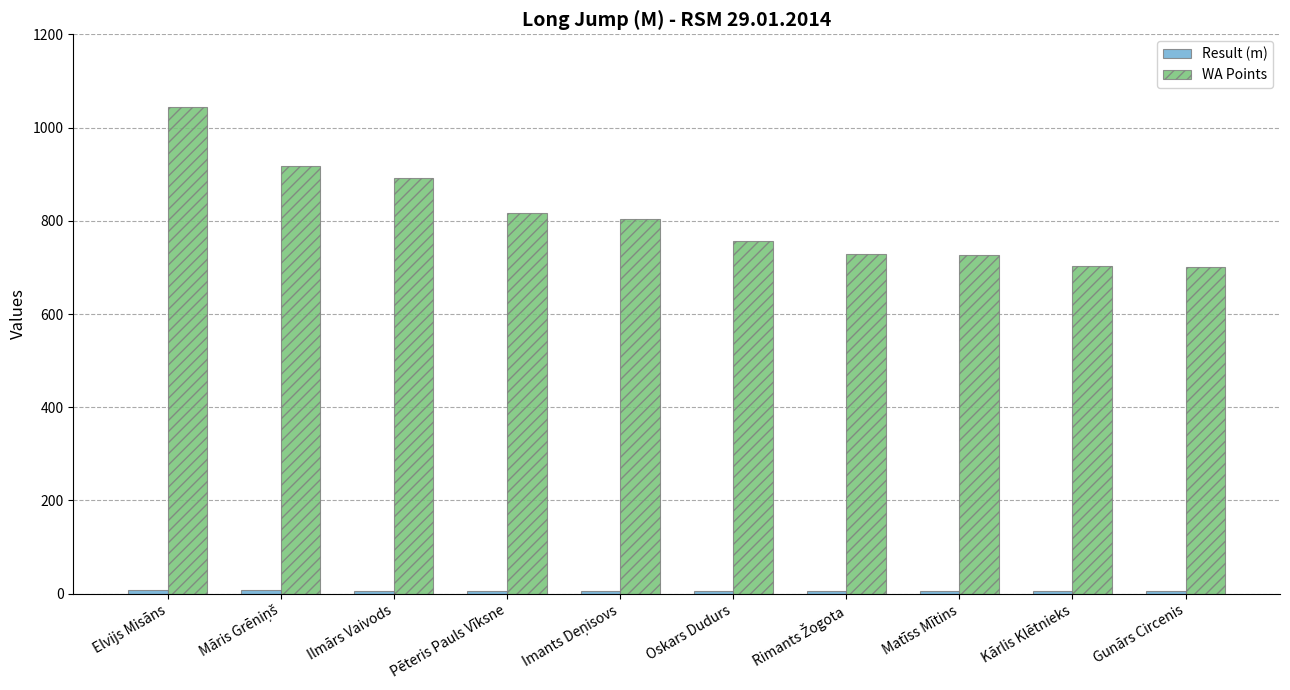

What position from the left is Gunārs Circenis?

10